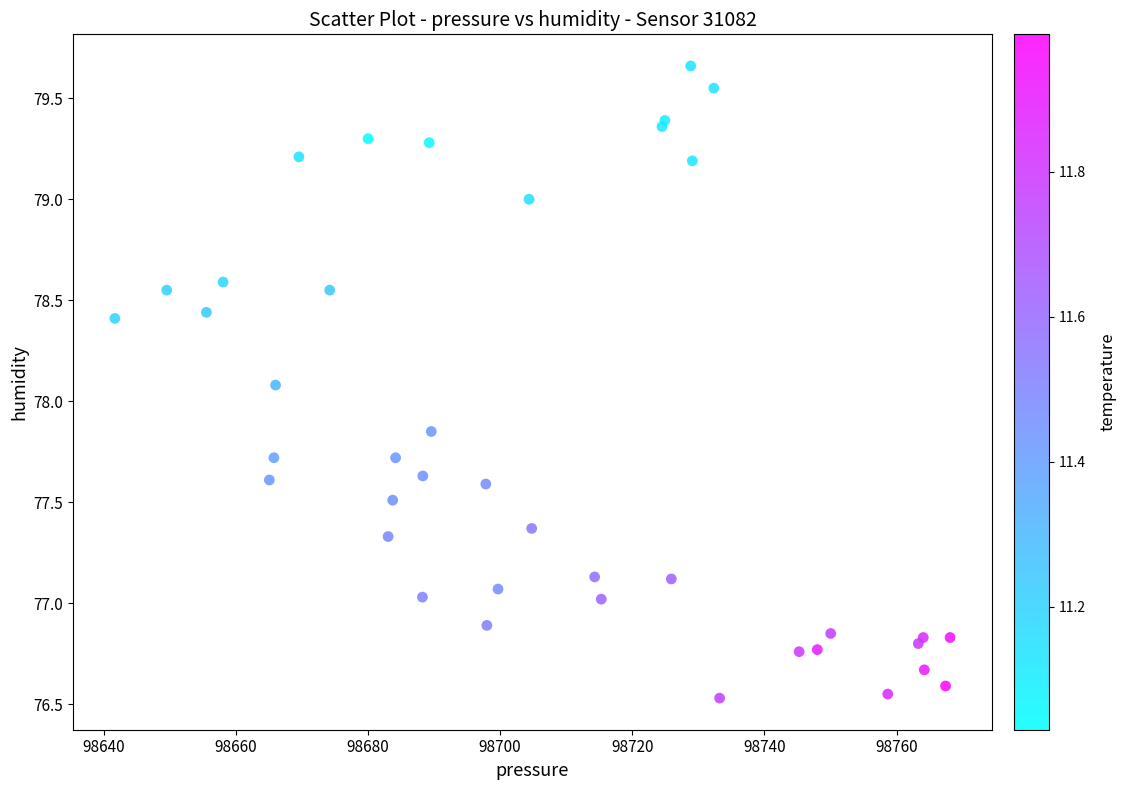

What Y value in the scatter plot is closest to 78?

78.1